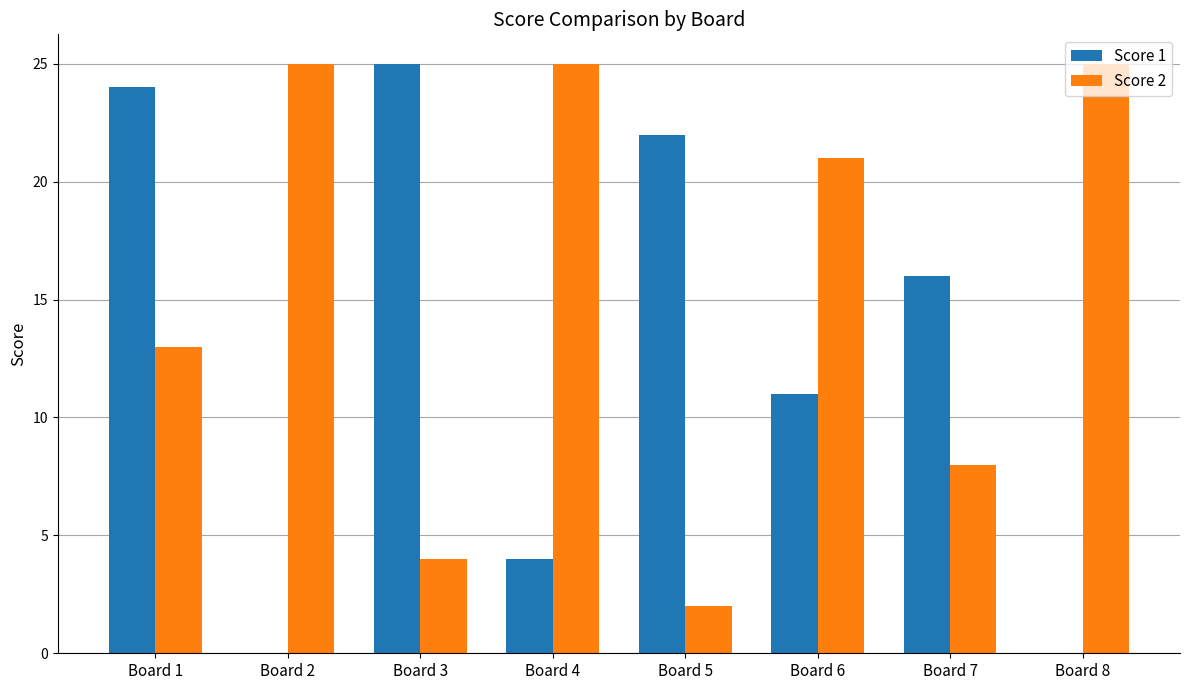

At which label is Score 1 closest to 12?

Board 6